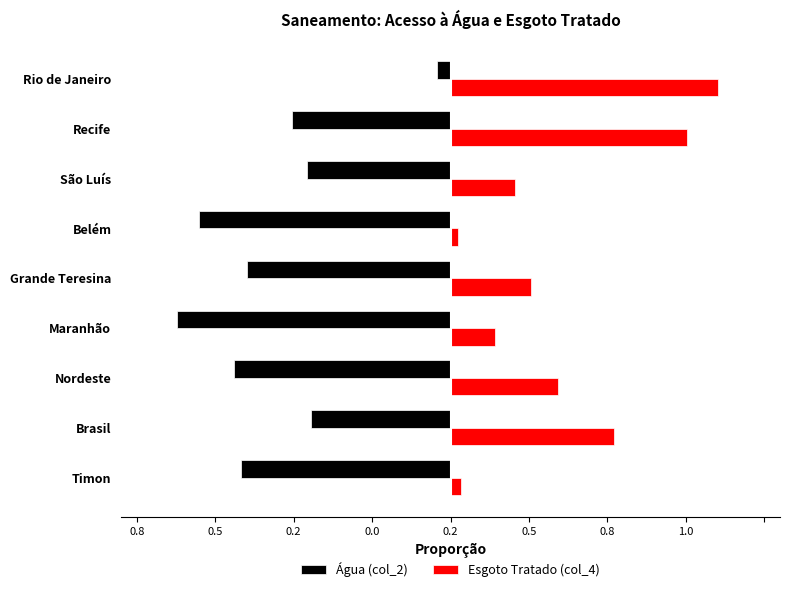

What are all the series names shown in the legend?

Água (col_2), Esgoto Tratado (col_4)